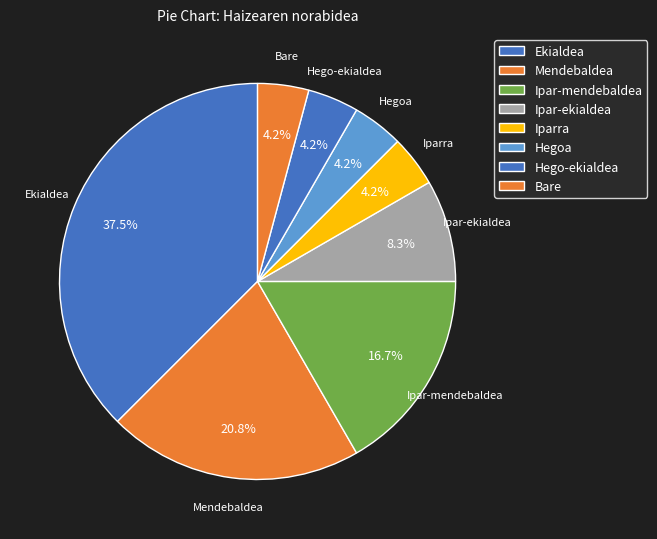

To the nearest percent, what percentage of the pie is Mendebaldea?

21%